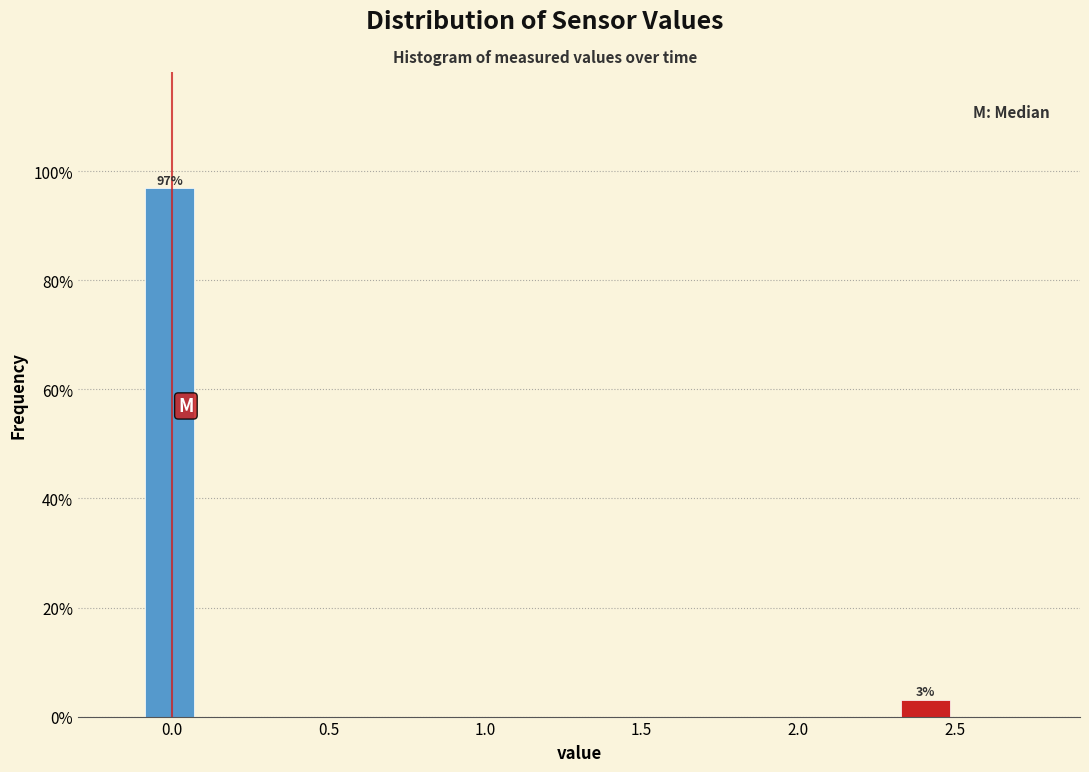

Around what value on the x-axis is the tallest bar? Give the approximate position of its centre, as read against the axis.

0.00